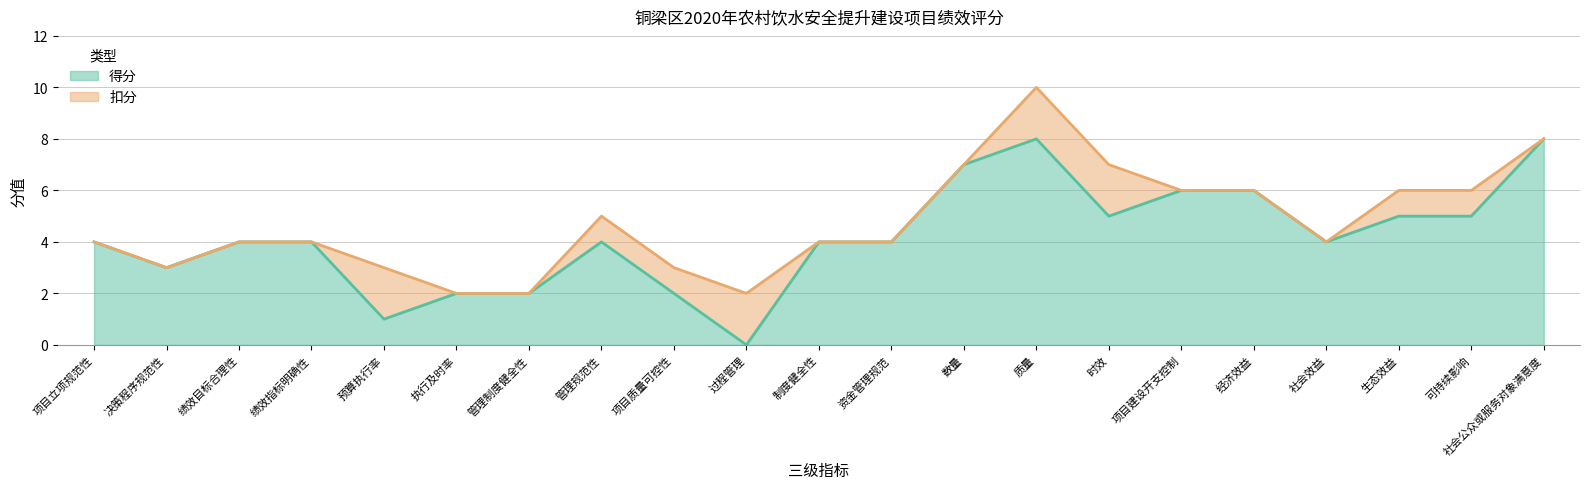

Which category has the highest value across all series?

质量